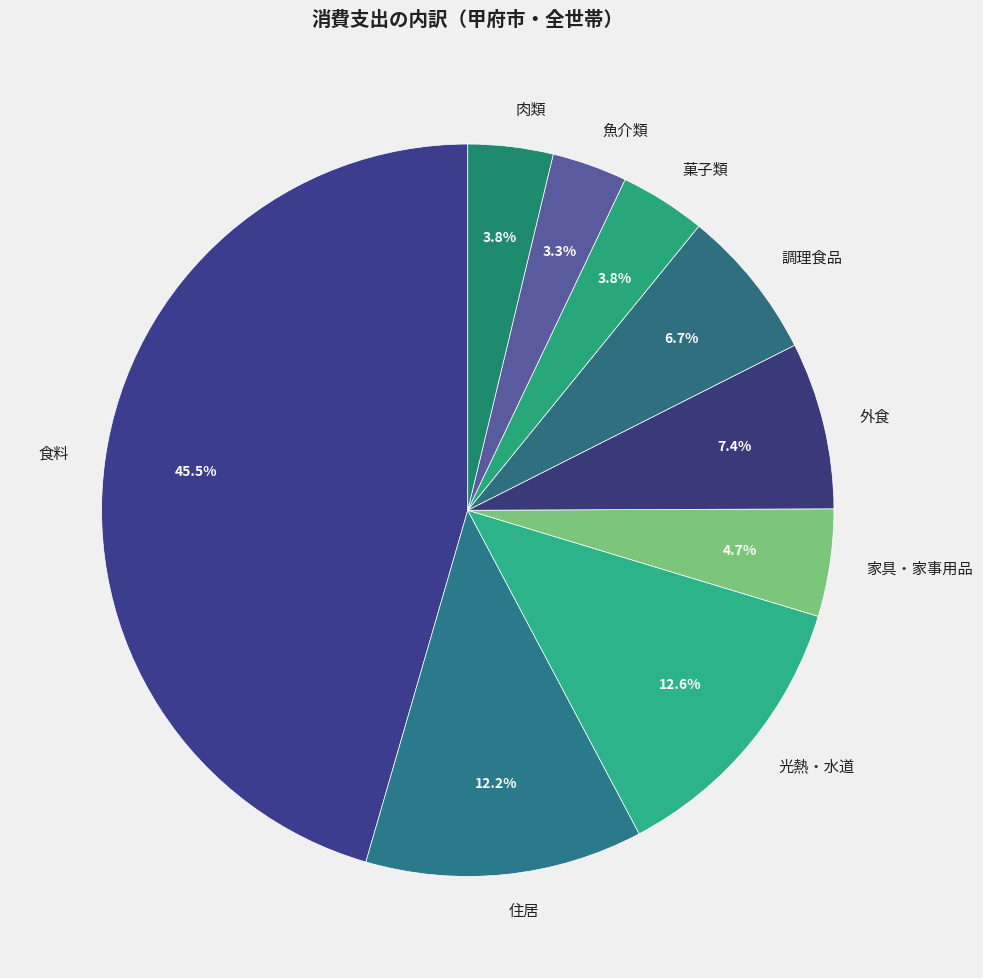

The 住居 slice represents 22% of the pie. True or false?

False